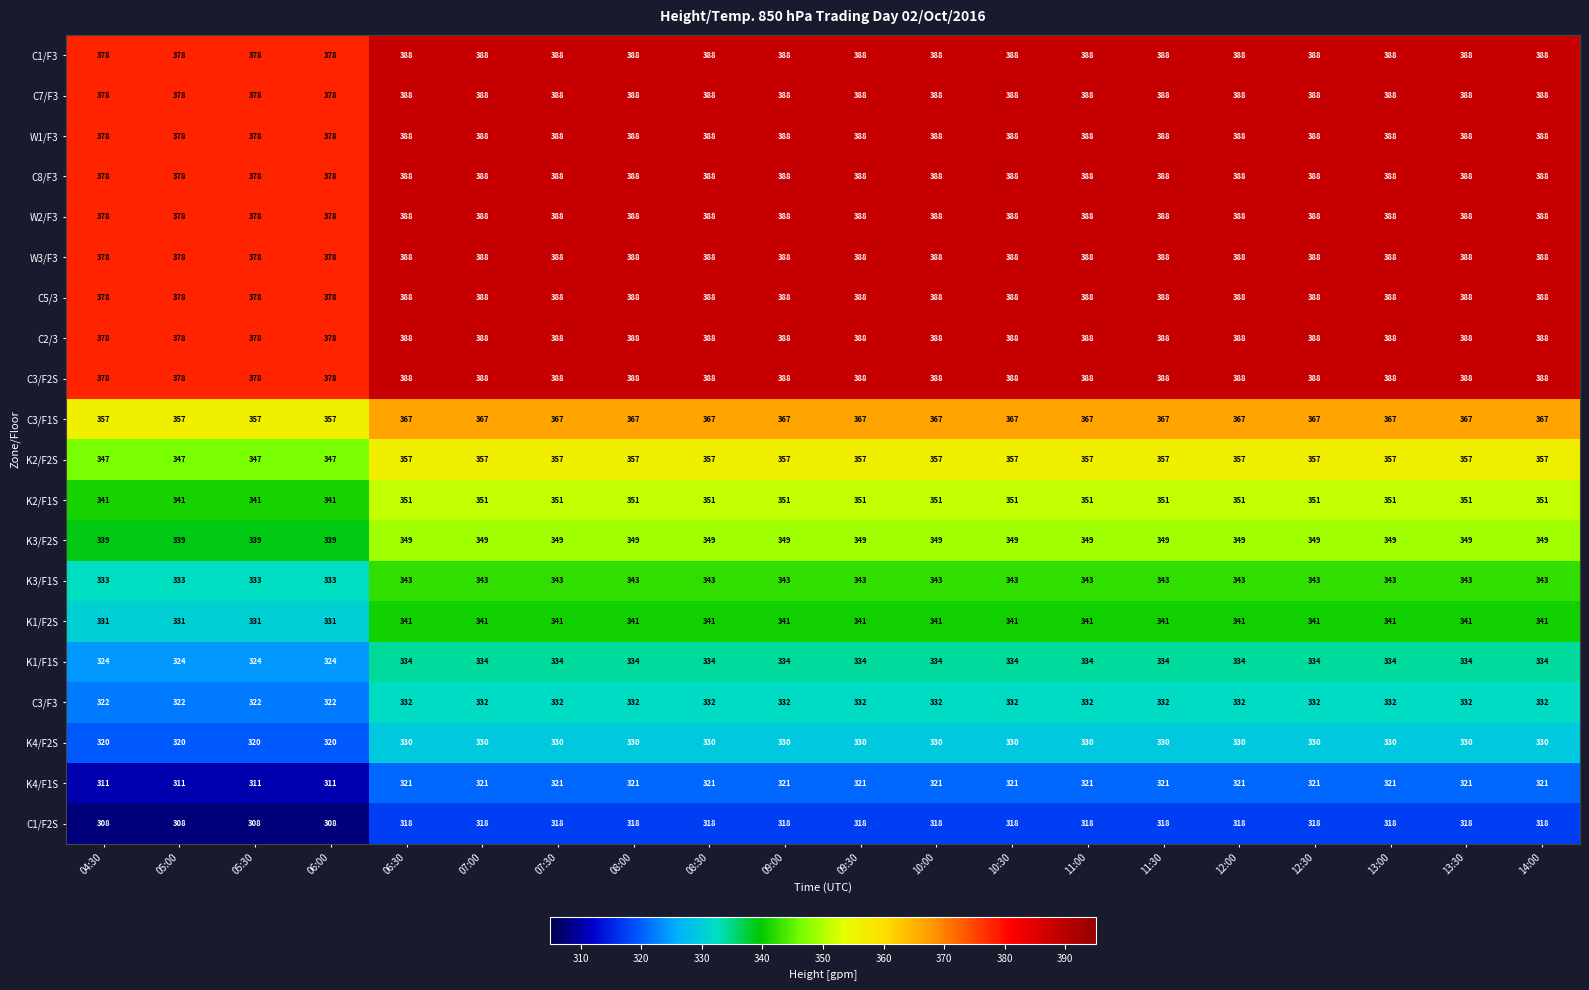

What is the average value of the C2/3 series?

386